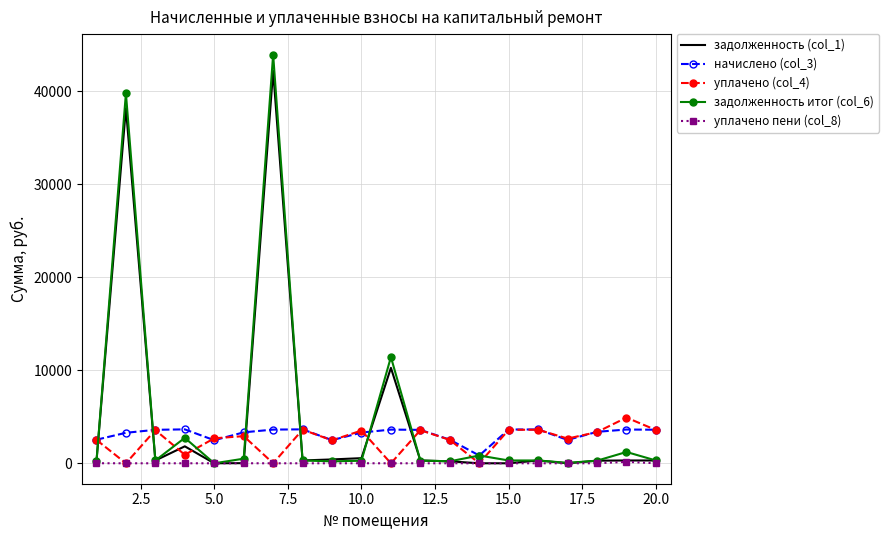

What is the difference between the second highest and minimum values in the уплачено пени (col_8) series?

6.2